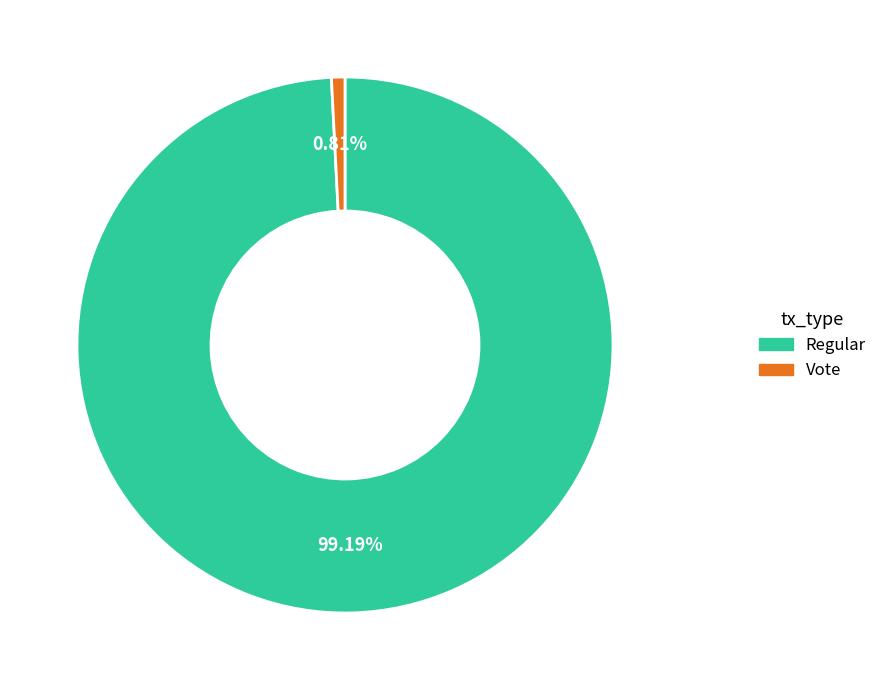

Does Vote represent more than half of the total?

No